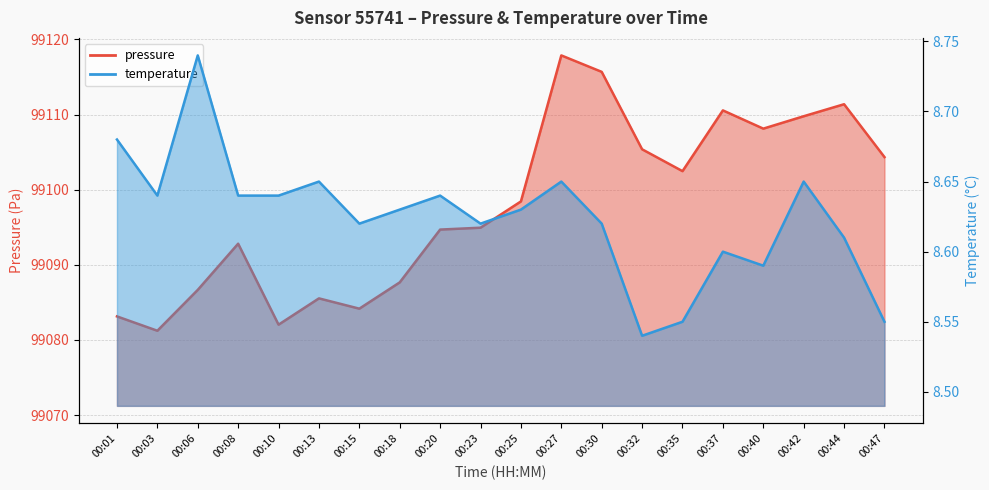

What is the sum of the pressure values at 00:10 and 00:06?

198168.7